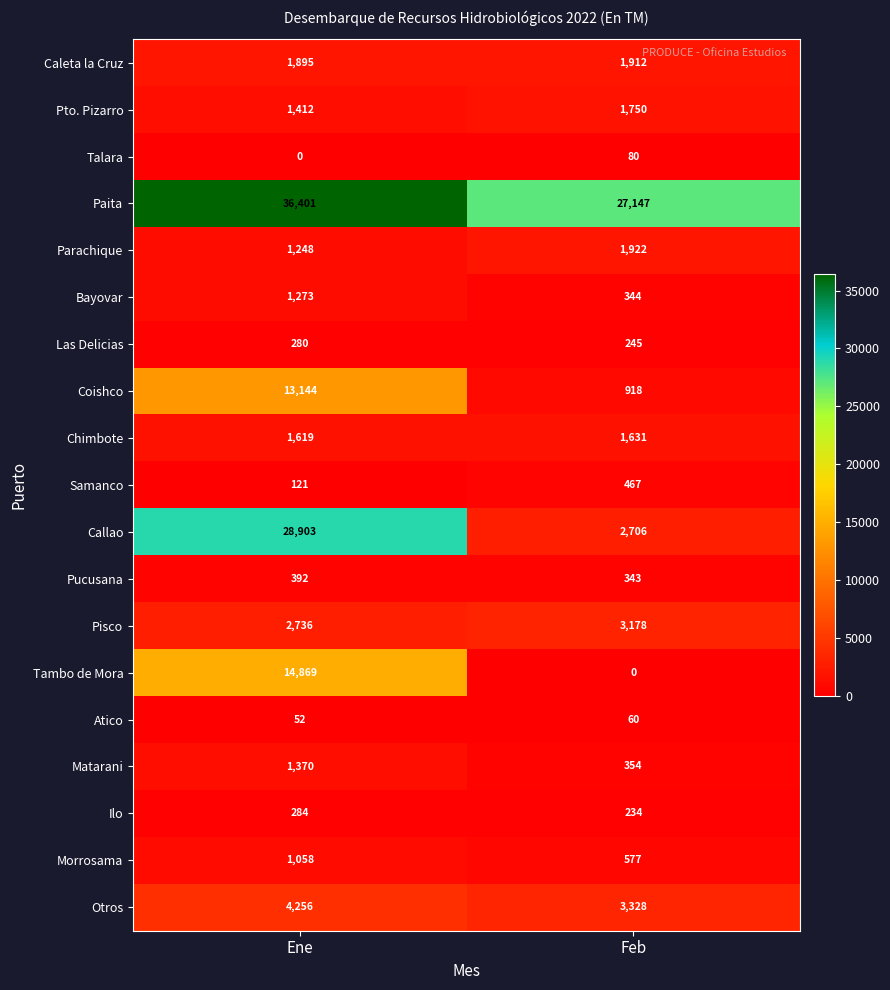

Which series has the largest total across all categories?

Paita